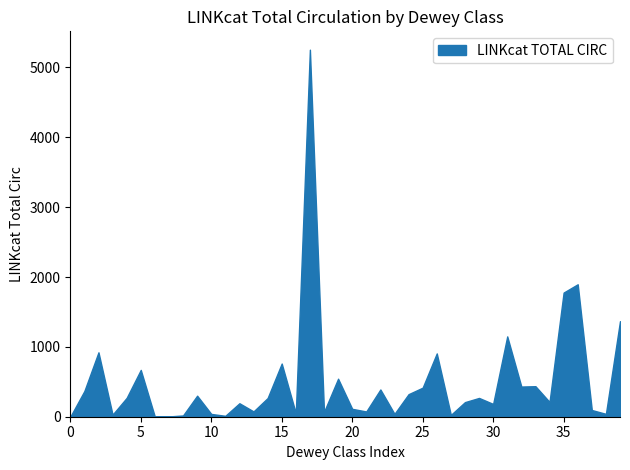

What is the greatest value displayed?

5254